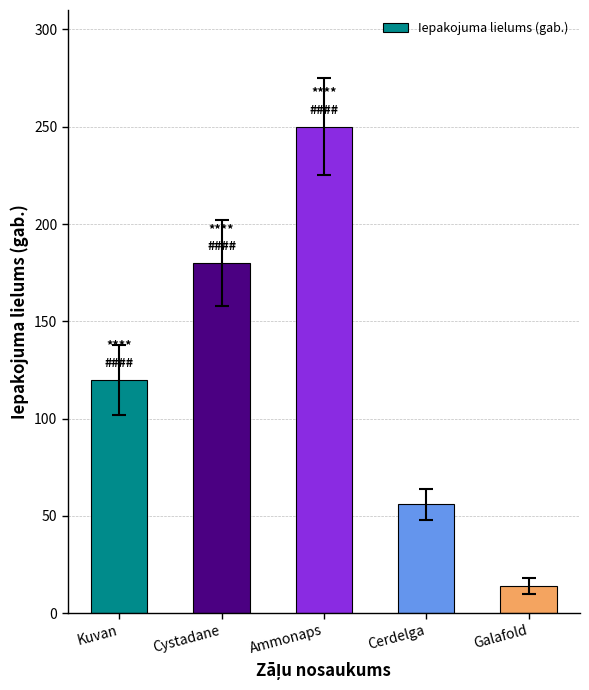

Is it true that the value at Cystadane is 44?

False